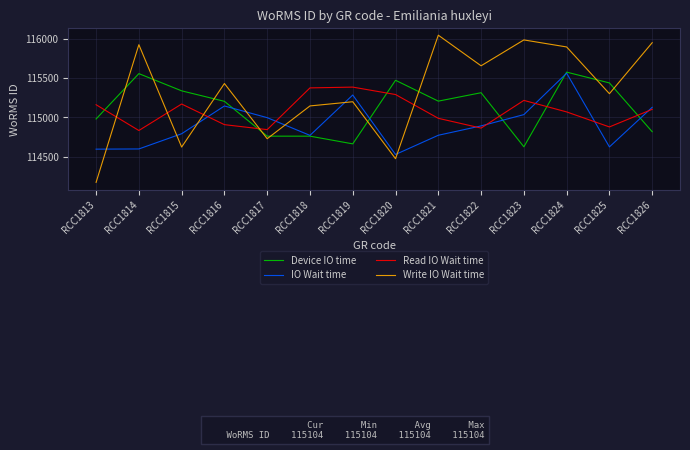

At RCC1815, list the series in order from smallest to largest.

Write IO Wait time, IO Wait time, Read IO Wait time, Device IO time